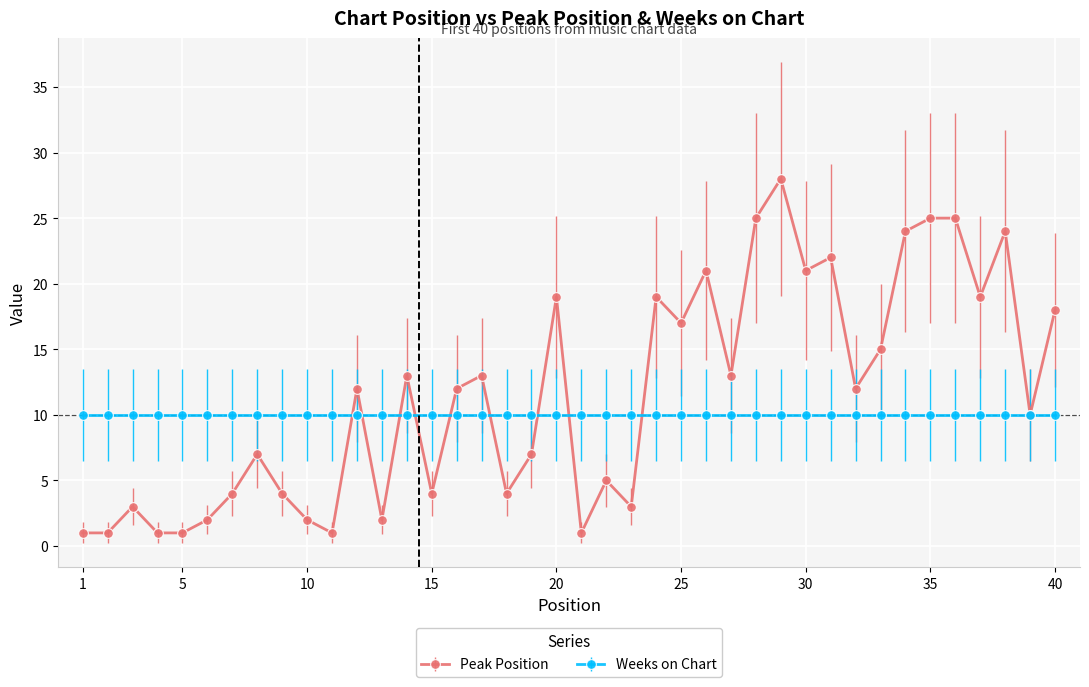

What is the minimum value for Weeks on Chart?

10